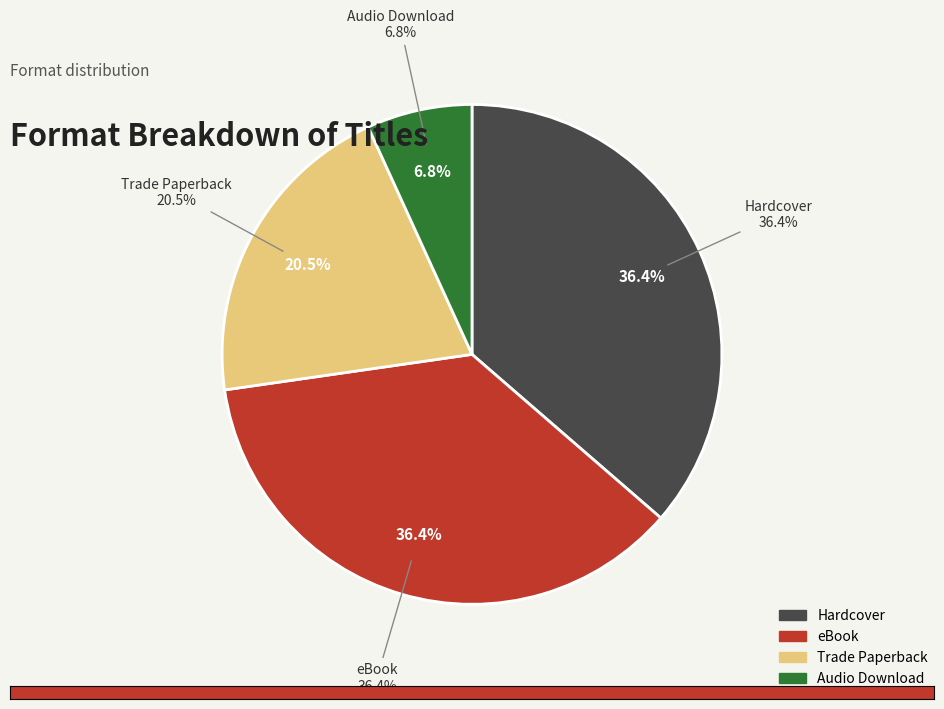

What is the ratio of the value at Hardcover to the value at eBook?

1.0